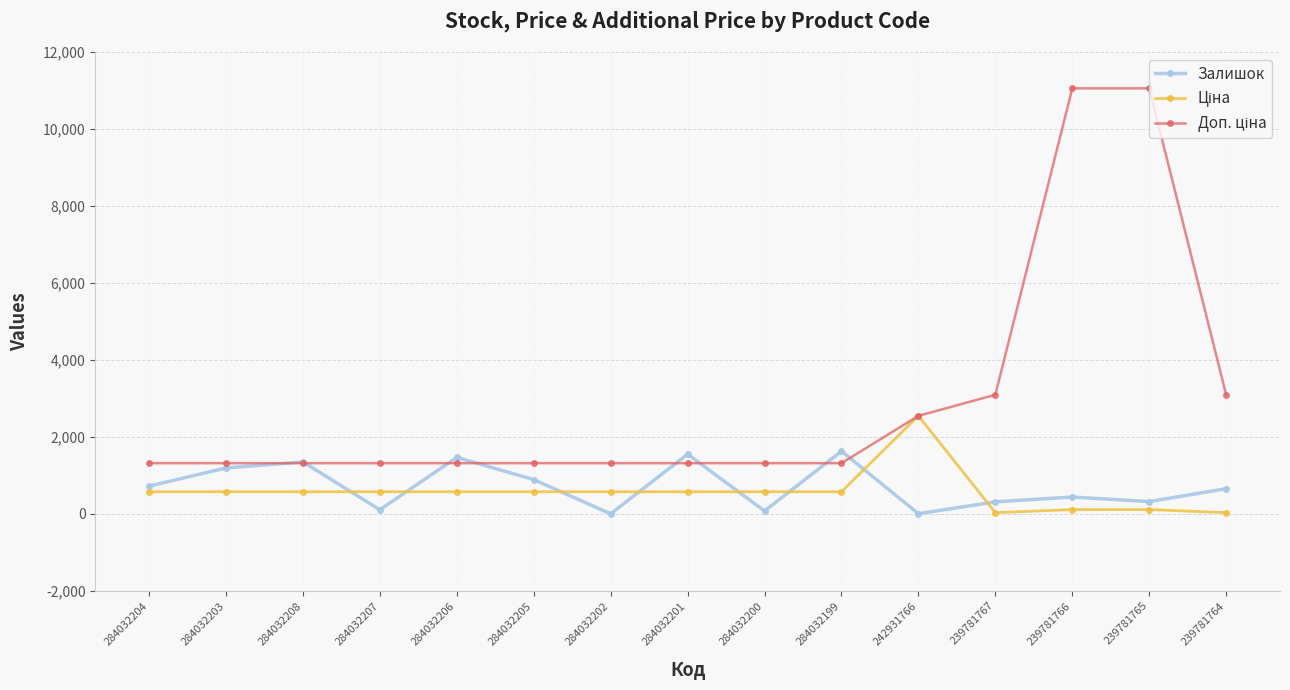

How many interior local peaks does the Залишок series have?

5